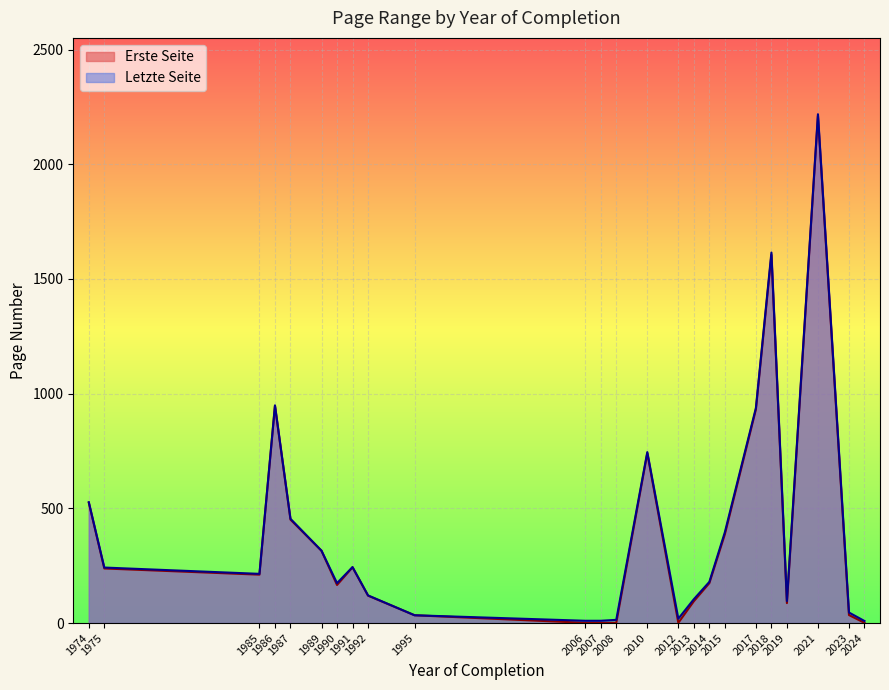

What are all the series names shown in the legend?

Erste Seite, Letzte Seite